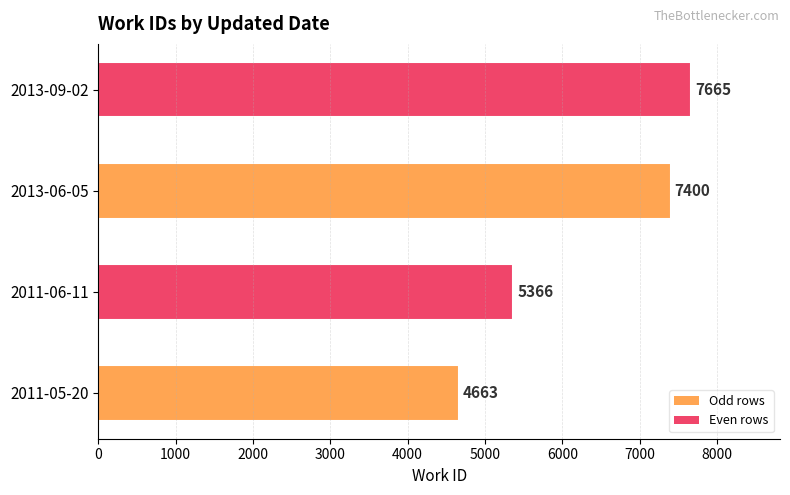

Which category has the lowest value across all series?

2011-05-20